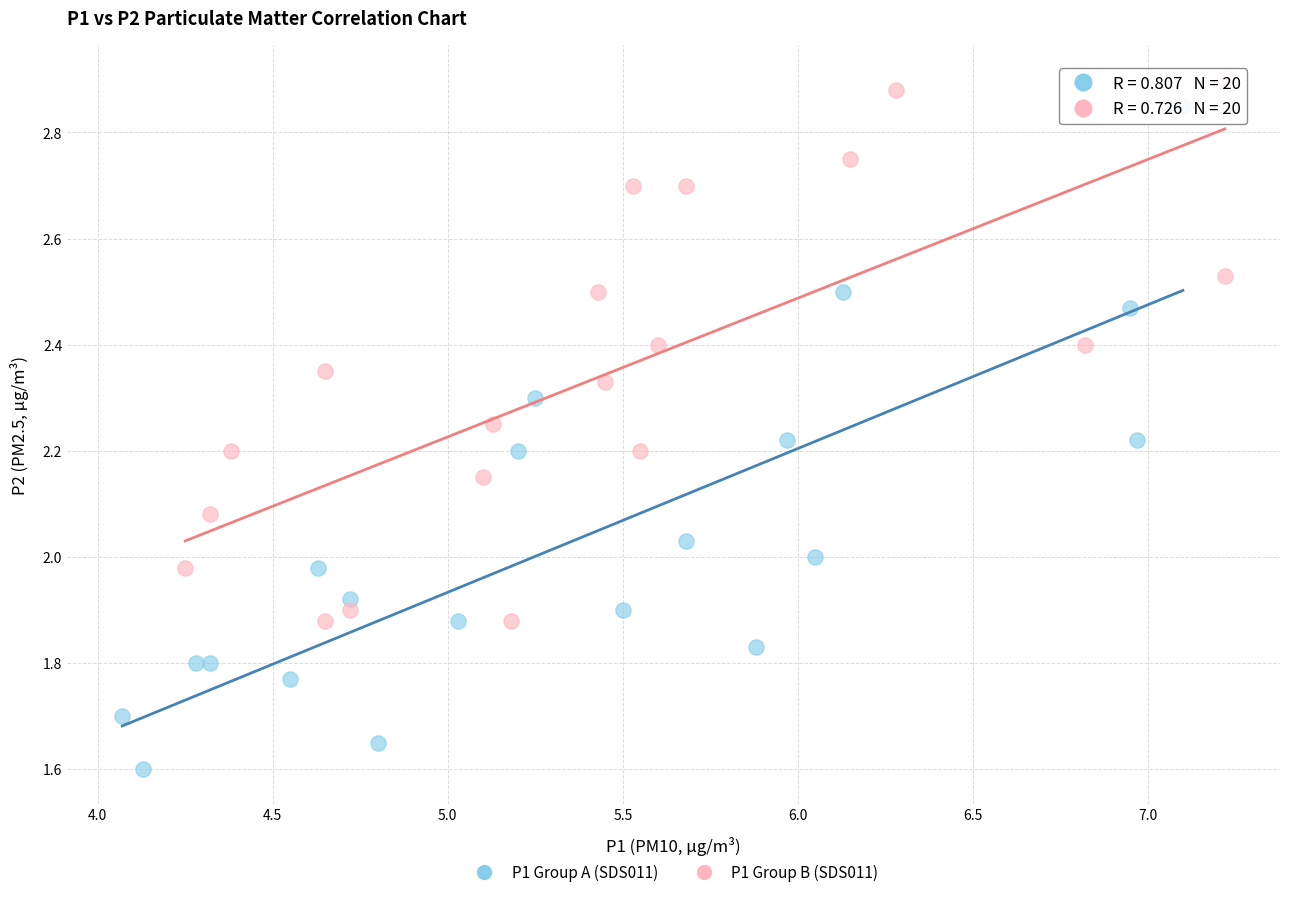

Which series has the largest Y range (max minus min)?

P1 Group A (SDS011)